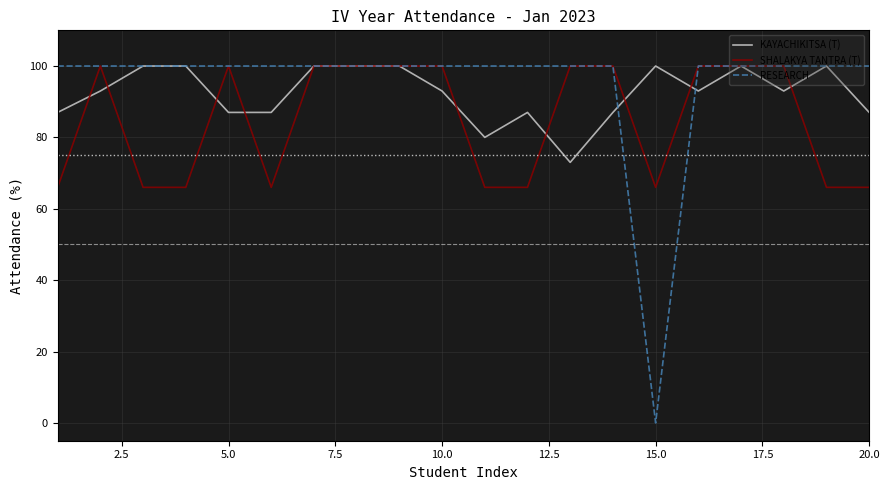

What is the greatest value displayed?

100